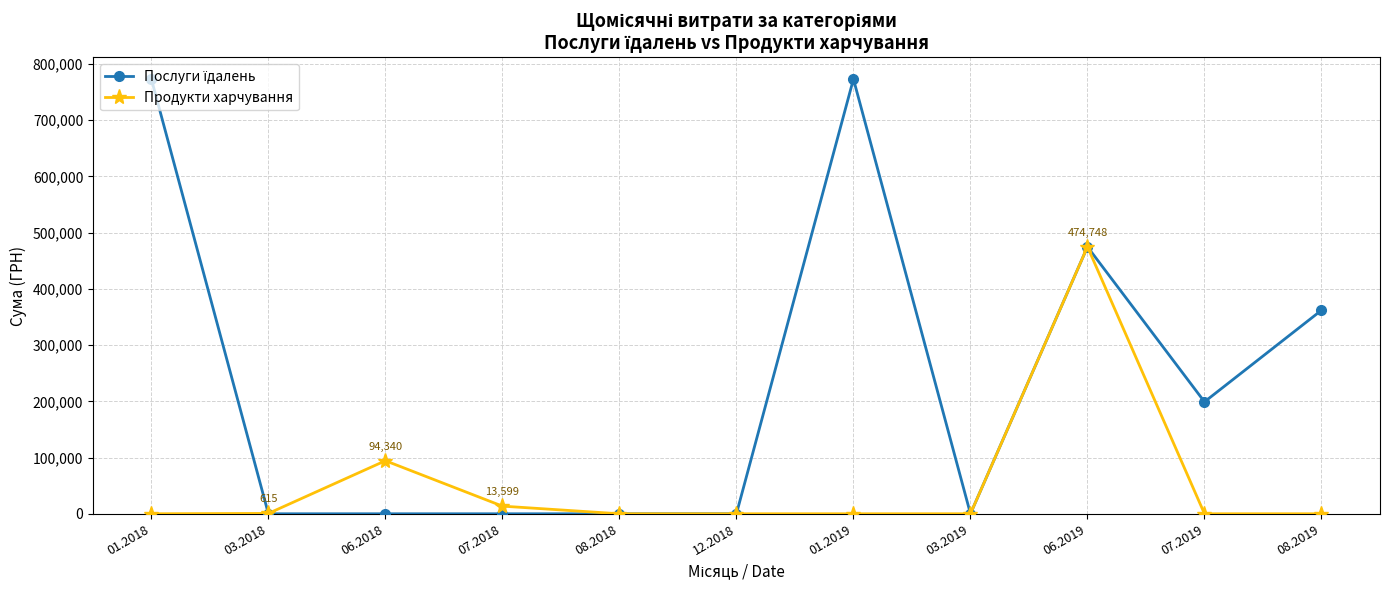

At which category is the sum across all series the highest?

06.2019